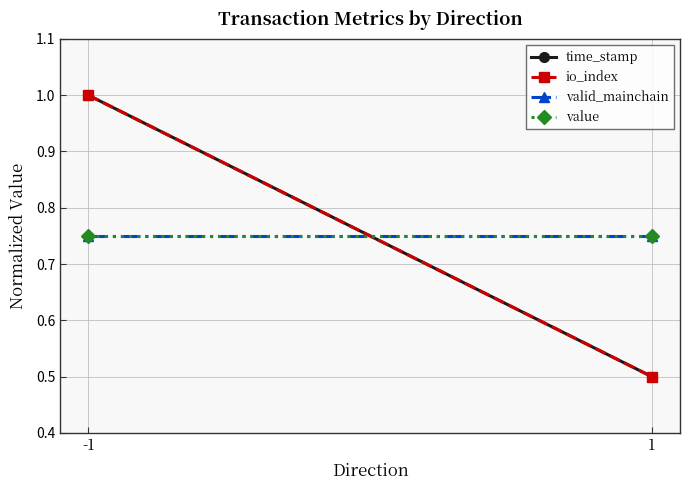

What is the value of the io_index point at the 2nd from the left?

0.5